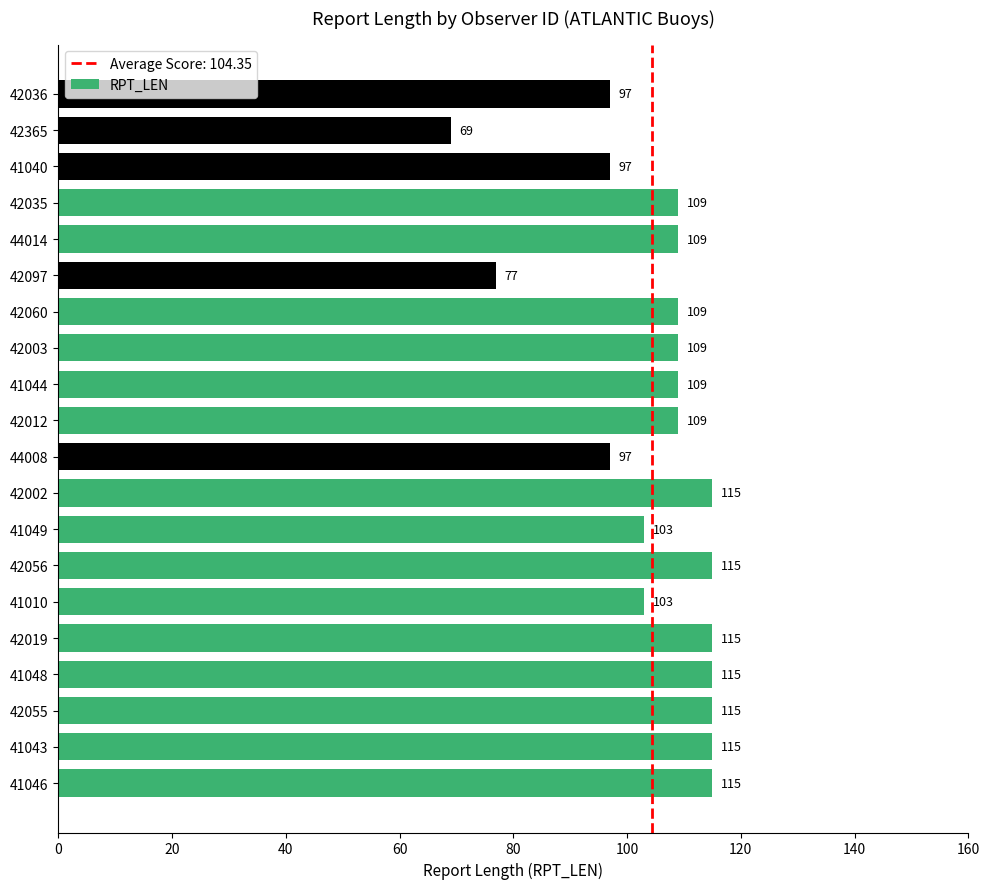

Reading bottom to top, transcribe all the data shown in this chart.

115	115	115	115	115	103	115	103	115	97	109	109	109	109	77	109	109	97	69	97